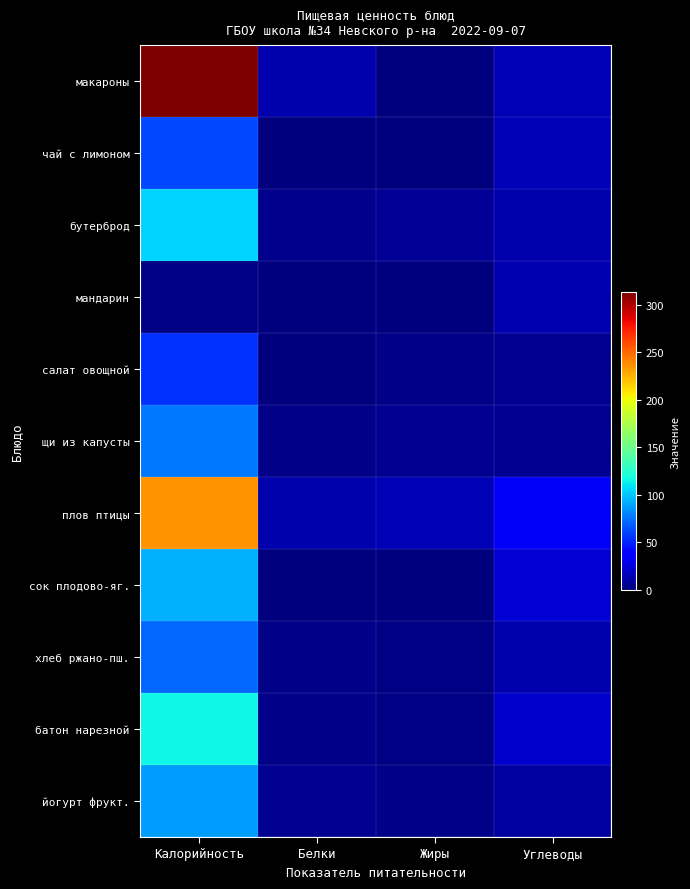

Reading right to left, what are all the values shown in this chart?

макароны: Углеводы=15.0	Жиры=0.1	Белки=13.0	Калорийность=313.0
чай с лимоном: Углеводы=15.2	Жиры=0.0	Белки=0.0	Калорийность=62.0
бутерброд: Углеводы=13.0	Жиры=7.0	Белки=4.0	Калорийность=105.0
мандарин: Углеводы=14.0	Жиры=0.4	Белки=0.3	Калорийность=1.6
салат овощной: Углеводы=5.0	Жиры=3.0	Белки=0.8	Калорийность=54.0
щи из капусты: Углеводы=6.0	Жиры=5.0	Белки=3.0	Калорийность=77.0
плов птицы: Углеводы=34.0	Жиры=15.0	Белки=13.0	Калорийность=235.0
сок плодово-яг.: Углеводы=23.3	Жиры=0.0	Белки=0.0	Калорийность=93.0
хлеб ржано-пш.: Углеводы=13.0	Жиры=2.0	Белки=3.0	Калорийность=72.0
батон нарезной: Углеводы=21.0	Жиры=2.0	Белки=3.0	Калорийность=115.0
йогурт фрукт.: Углеводы=9.0	Жиры=2.5	Белки=5.0	Калорийность=87.0